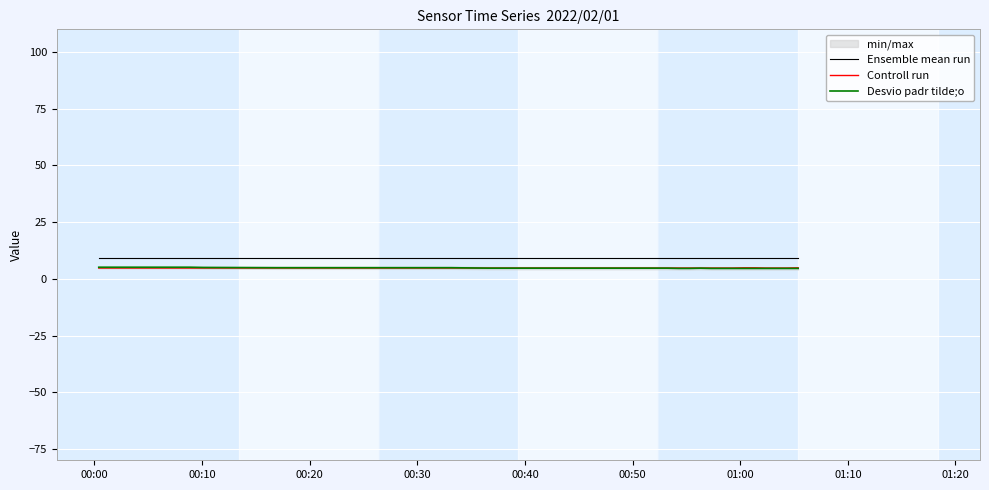

What is the maximum value for Desvio padr tilde;o?

5.1